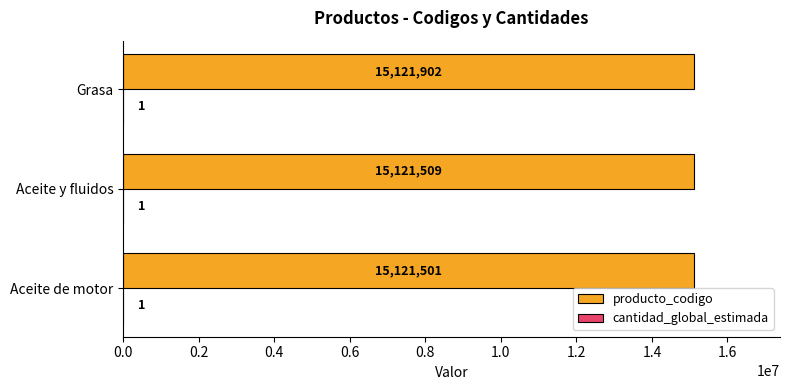

Between Aceite de motor and Grasa, which series saw the biggest shift?

producto_codigo